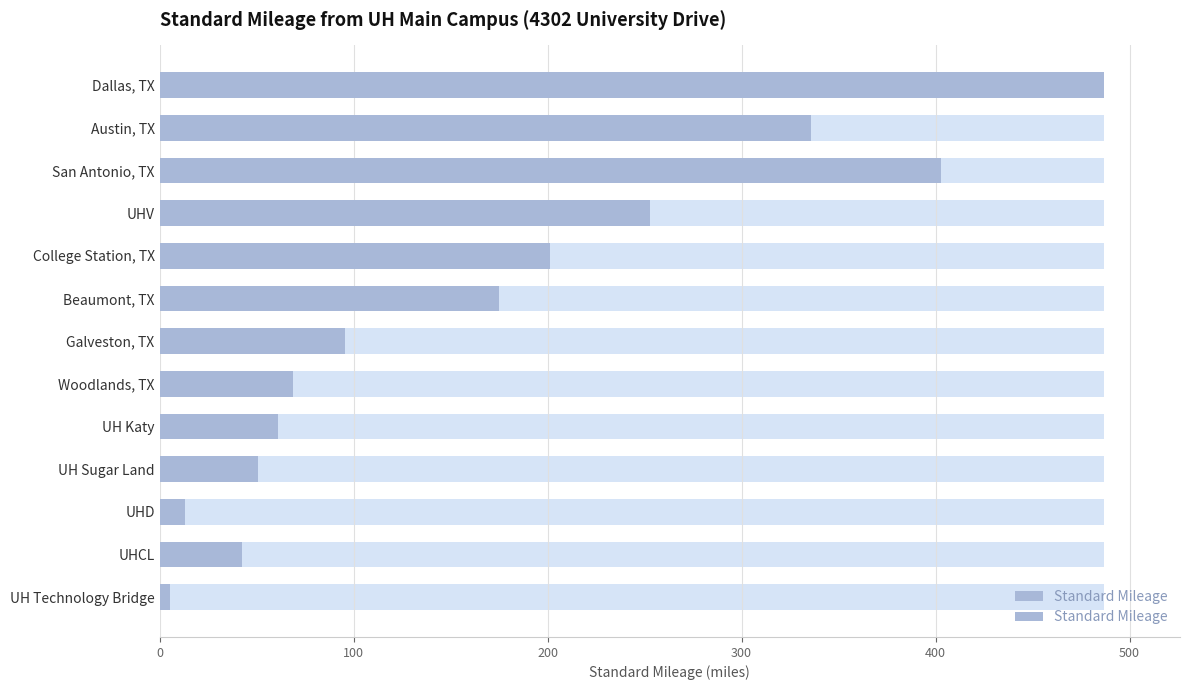

Are the bars horizontal?

Yes